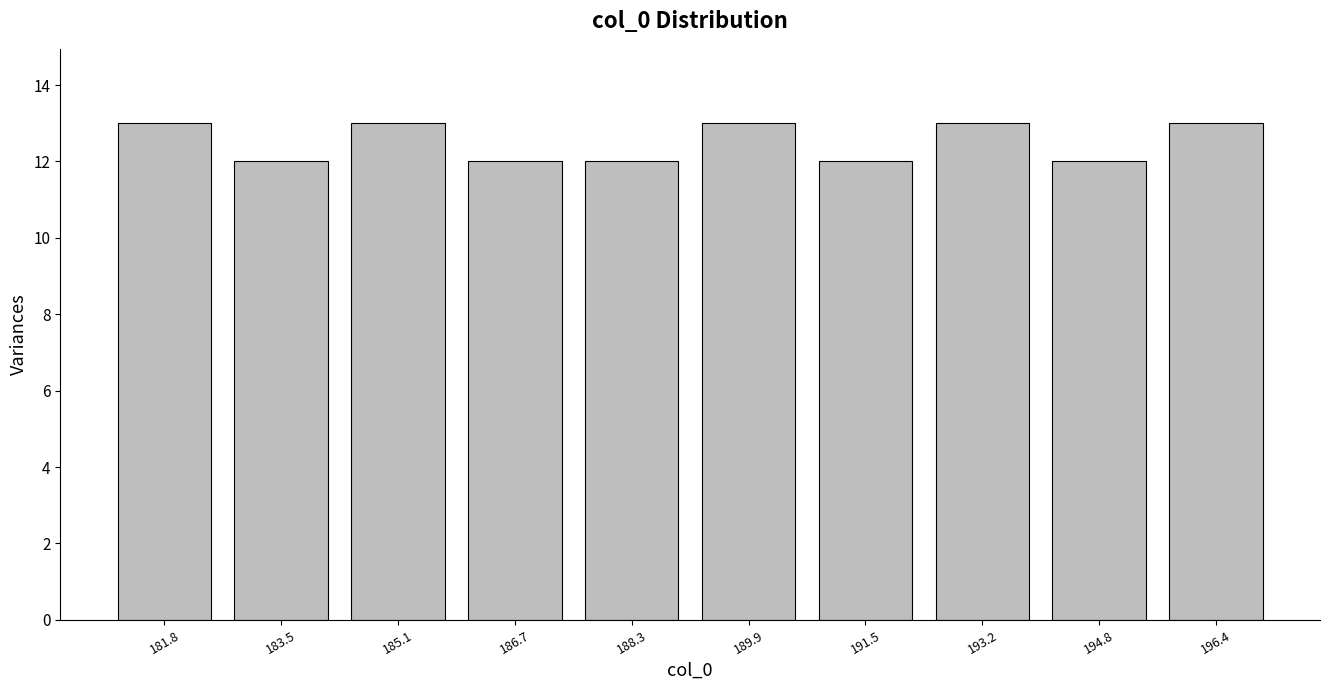

Reading left to right, list all the values displayed in this chart.

13	12	13	12	12	13	12	13	12	13